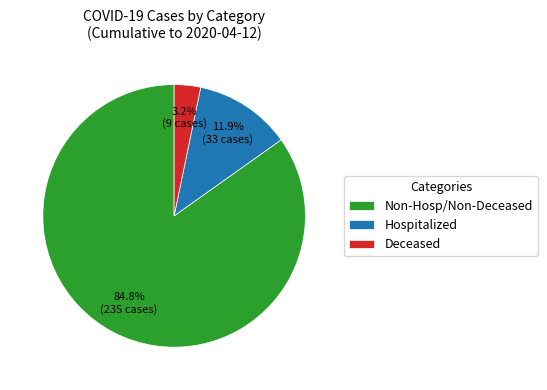

What is the ratio of the value at Non-Hosp/Non-Deceased to the value at Hospitalized?

7.1